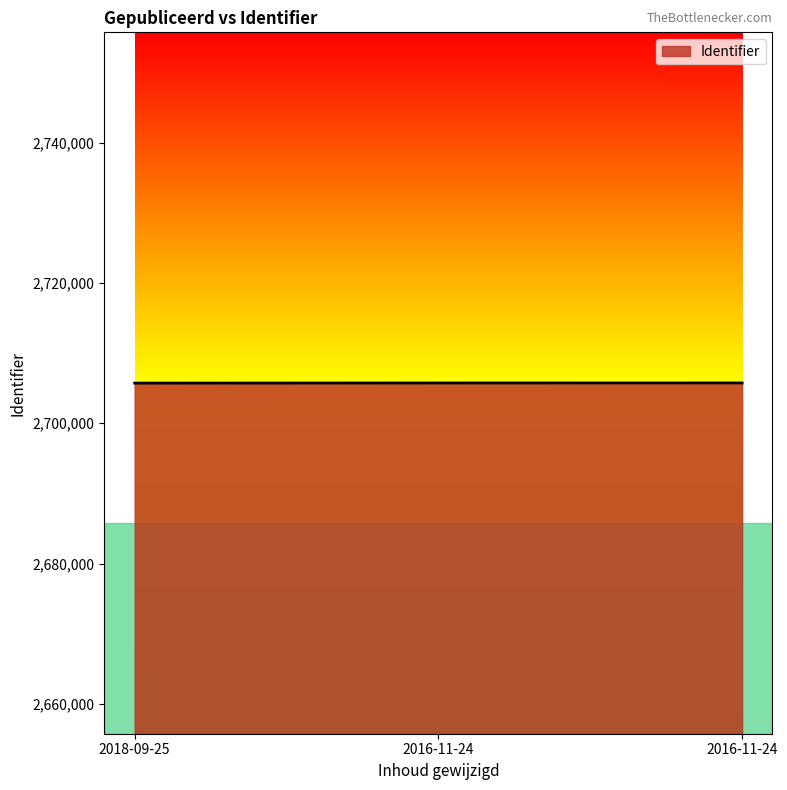

What is the smallest value displayed?

2705728